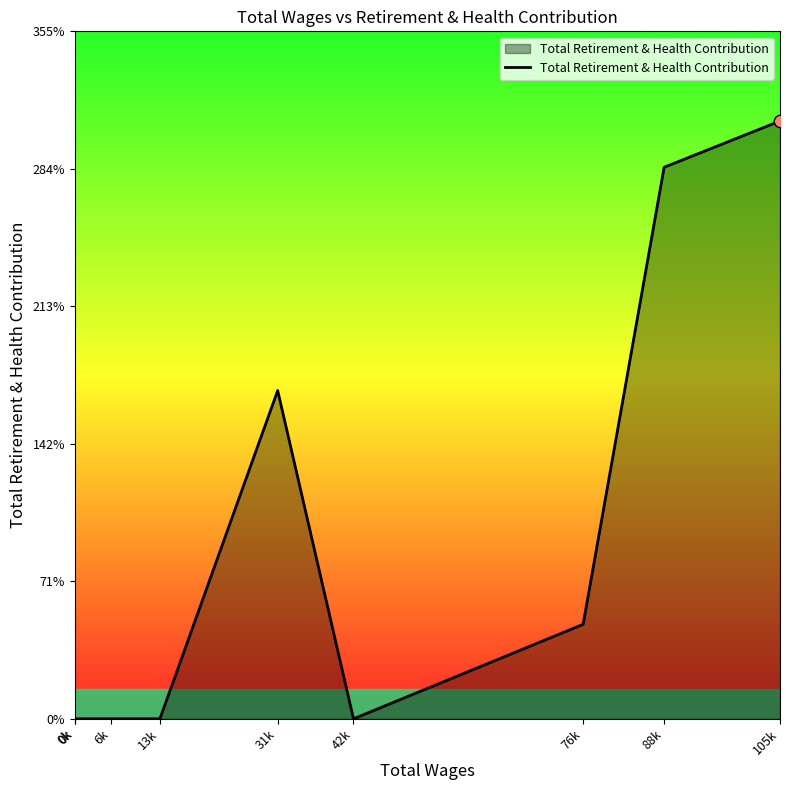

What is the change in value from 0k to 31k?

+16983